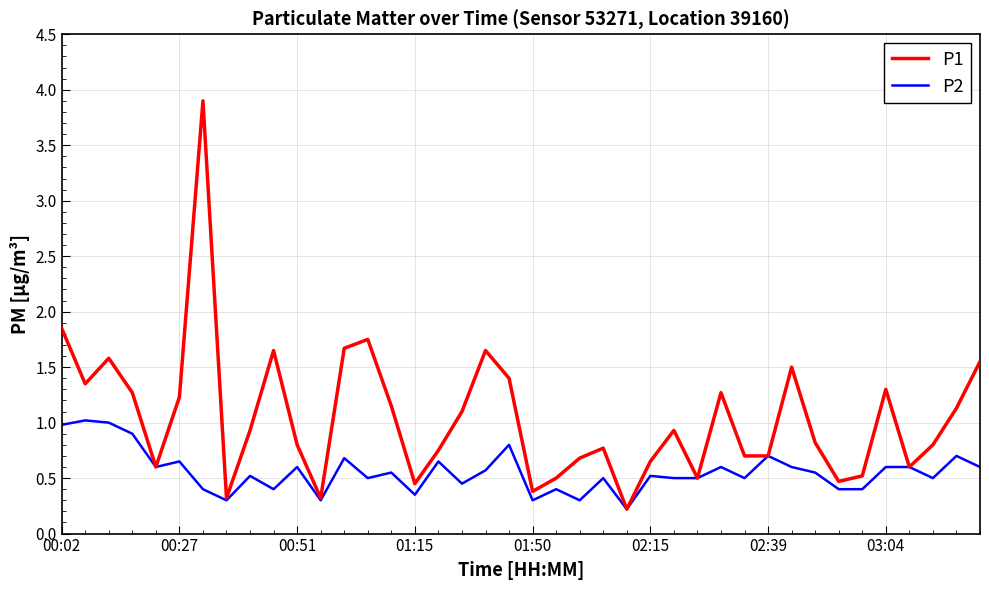

What is the greatest value displayed?

3.9